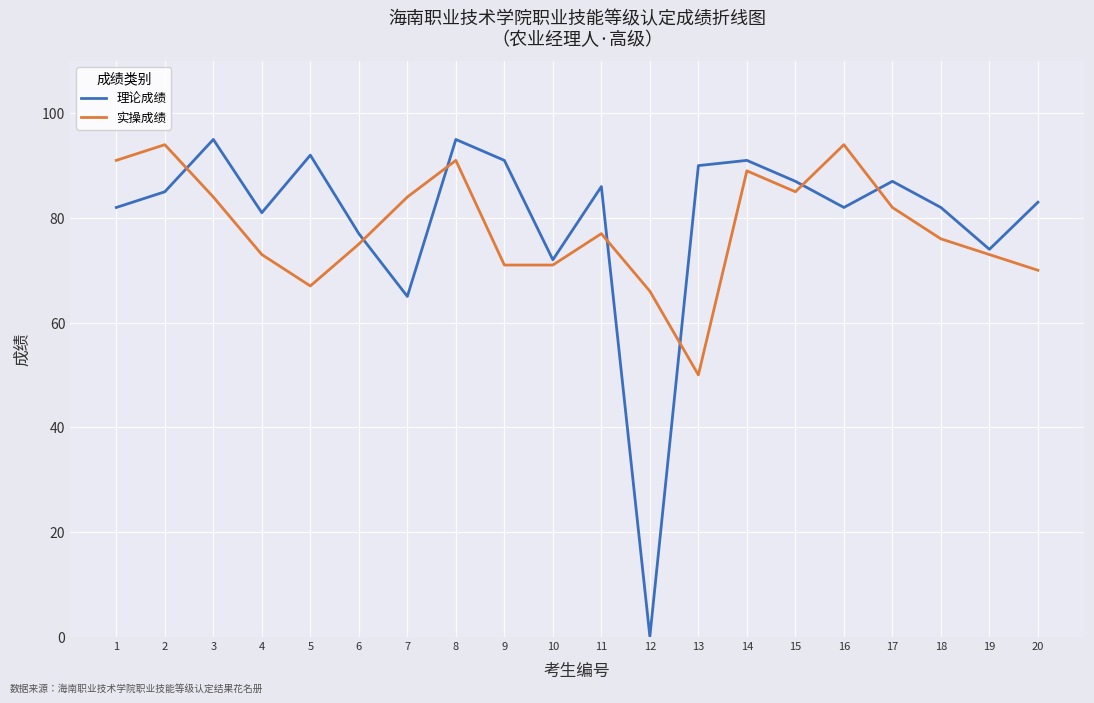

What are all the series names shown in the legend?

理论成绩, 实操成绩